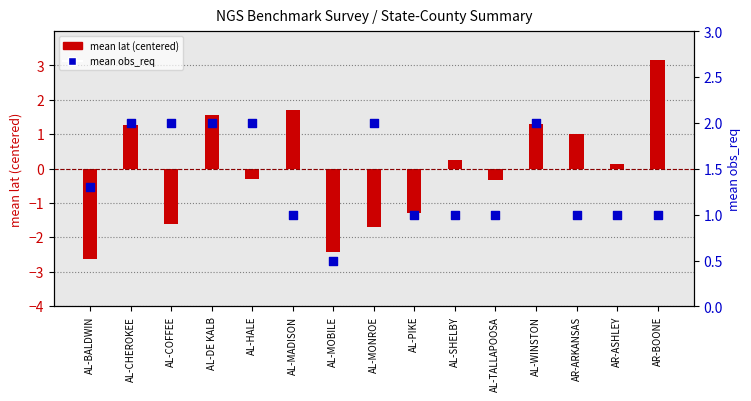

What are all the series names shown in the legend?

mean lat (centered), mean obs_req